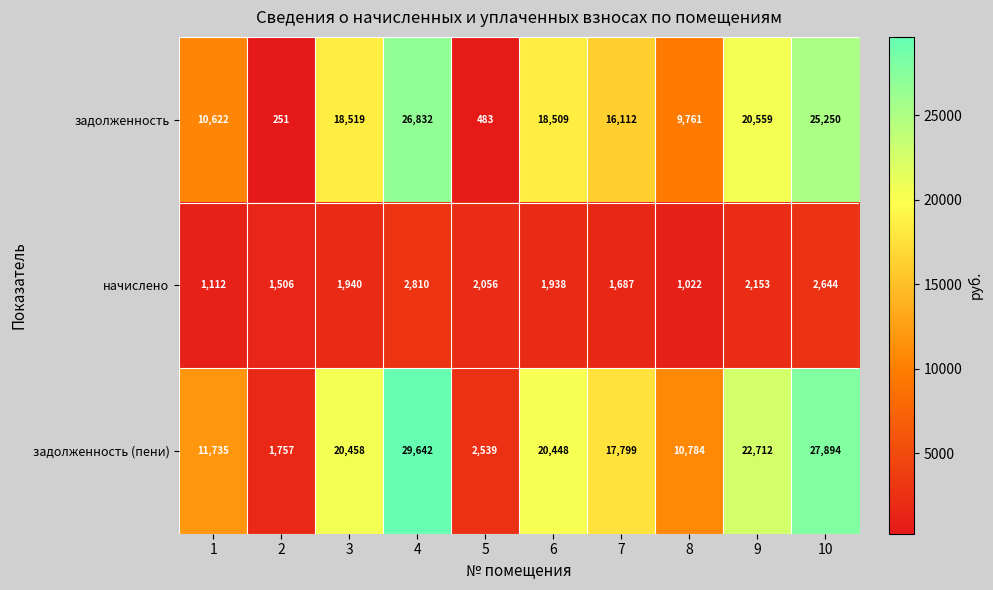

Which series has the largest total across all categories?

задолженность (пени)